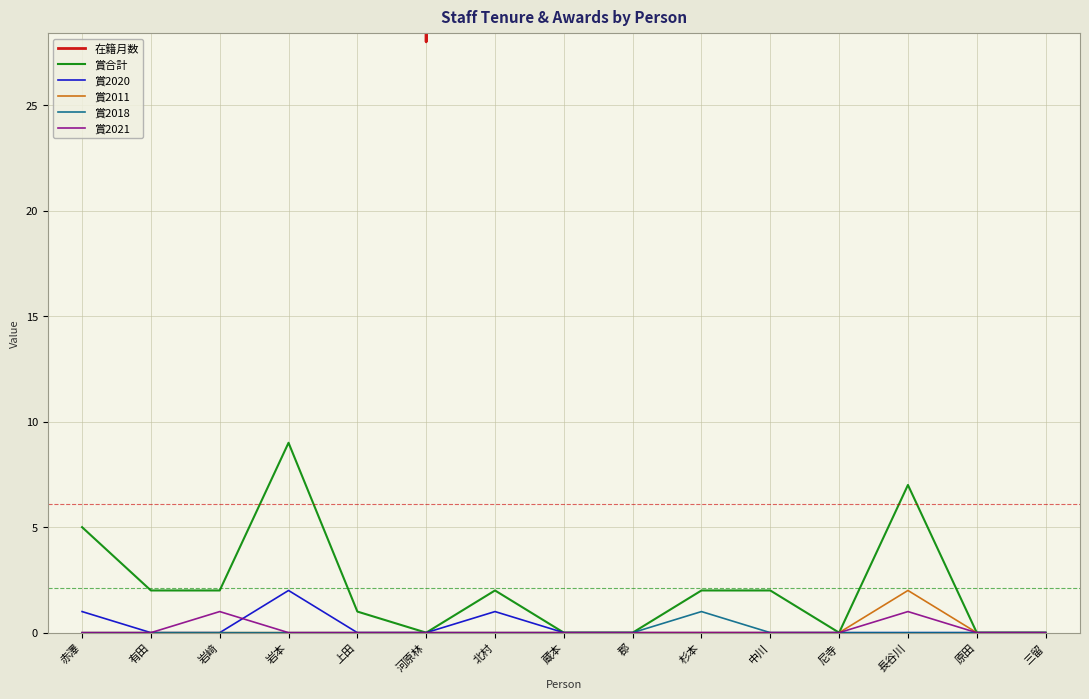

At which label is 賞2018 closest to 0?

赤澤